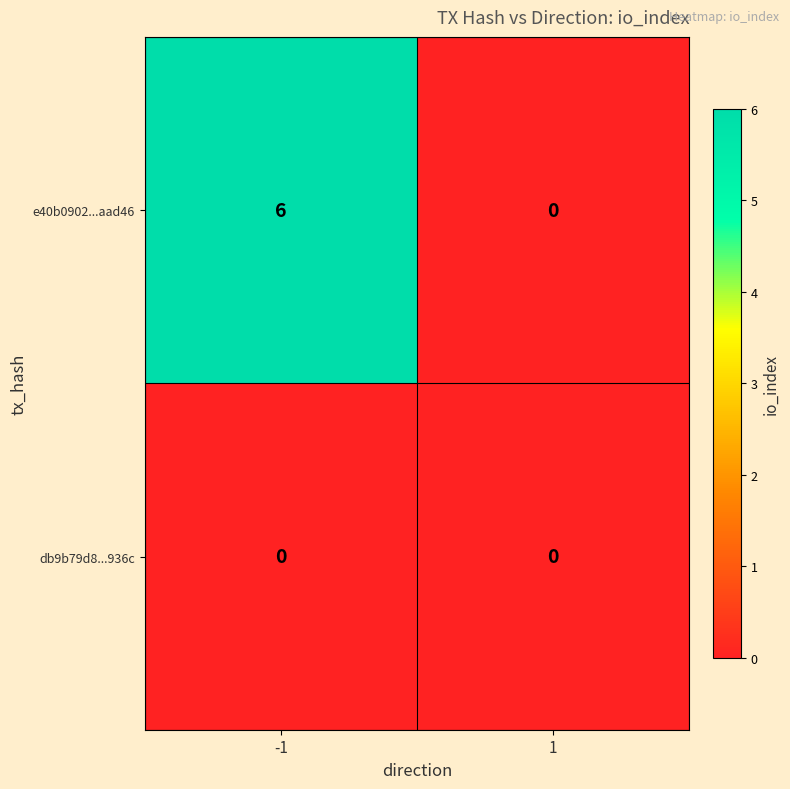

Rank the series by their maximum value, from lowest to highest.

db9b79d8...936c, e40b0902...aad46